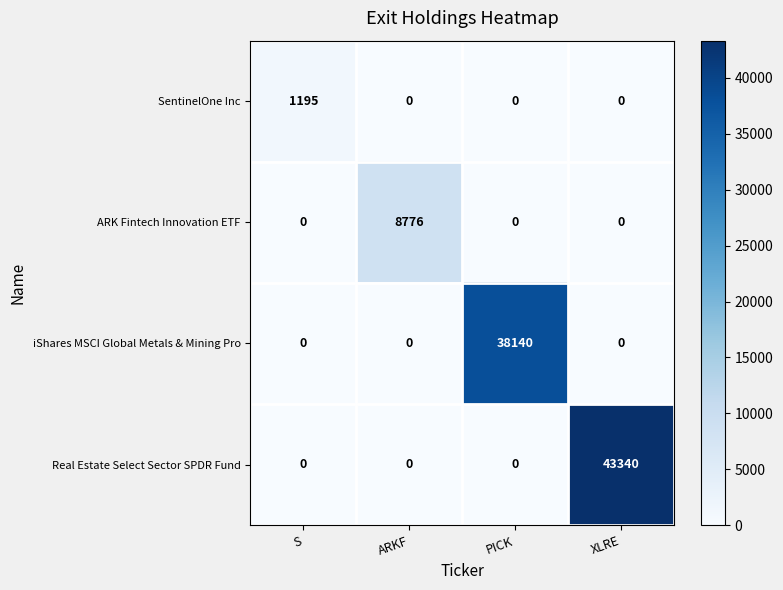

What is the difference between the highest and lowest values at PICK?

38140